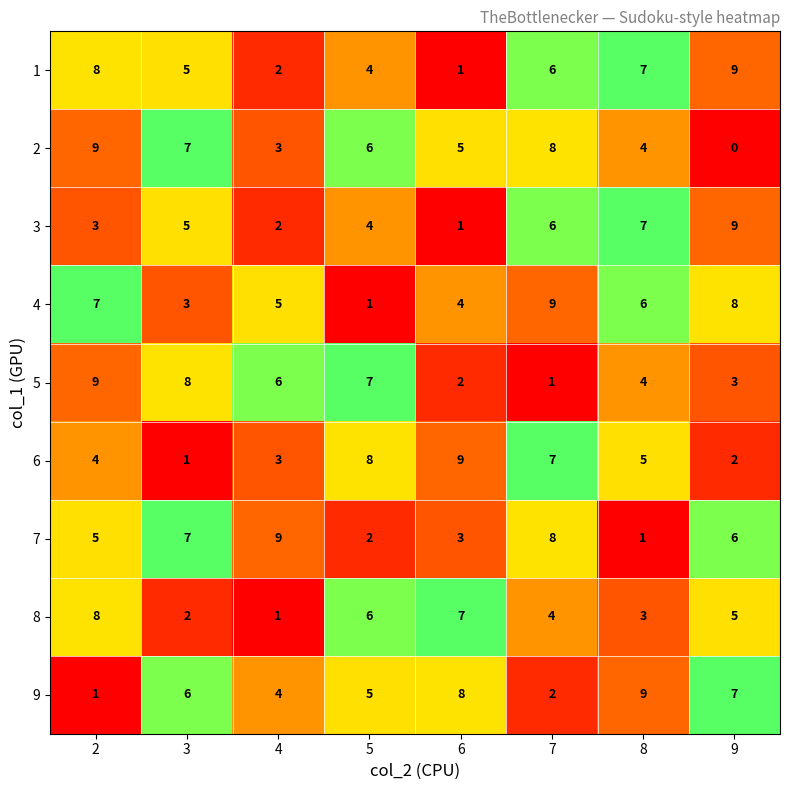

Which series has the largest total across all categories?

4